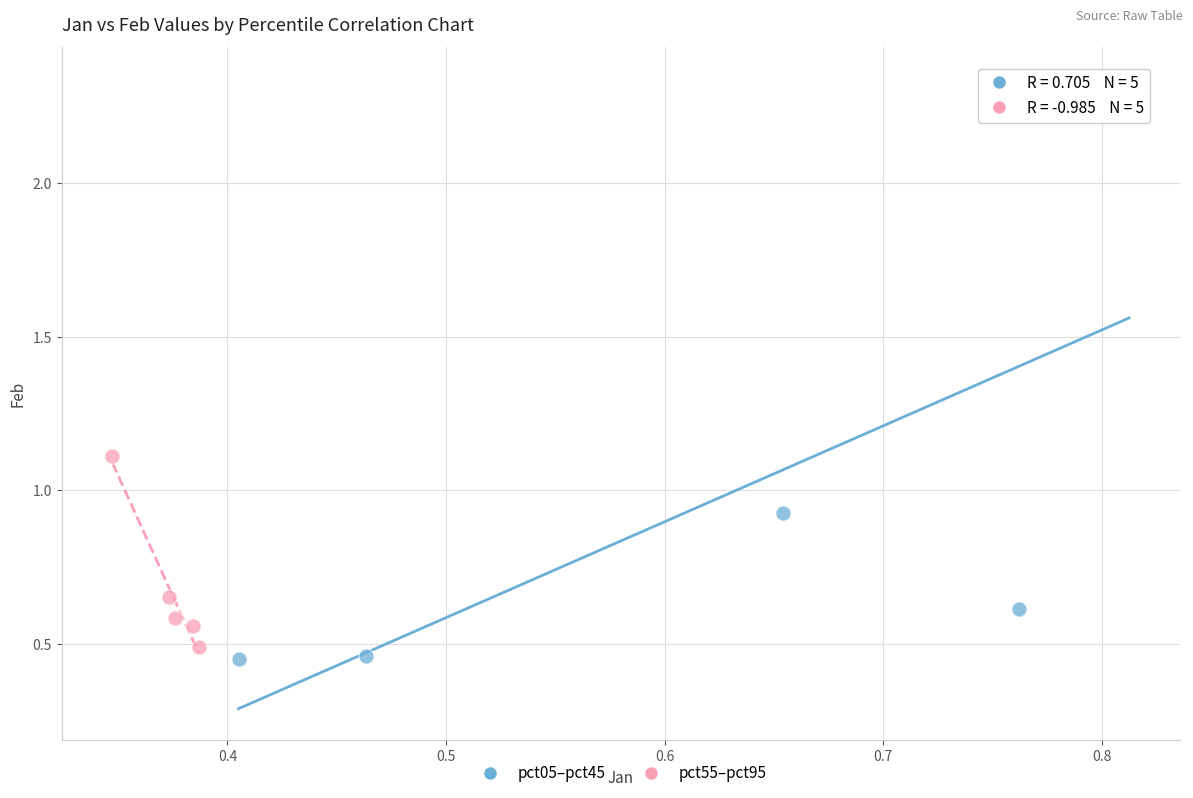

Which series has the largest Y range (max minus min)?

pct05–pct45